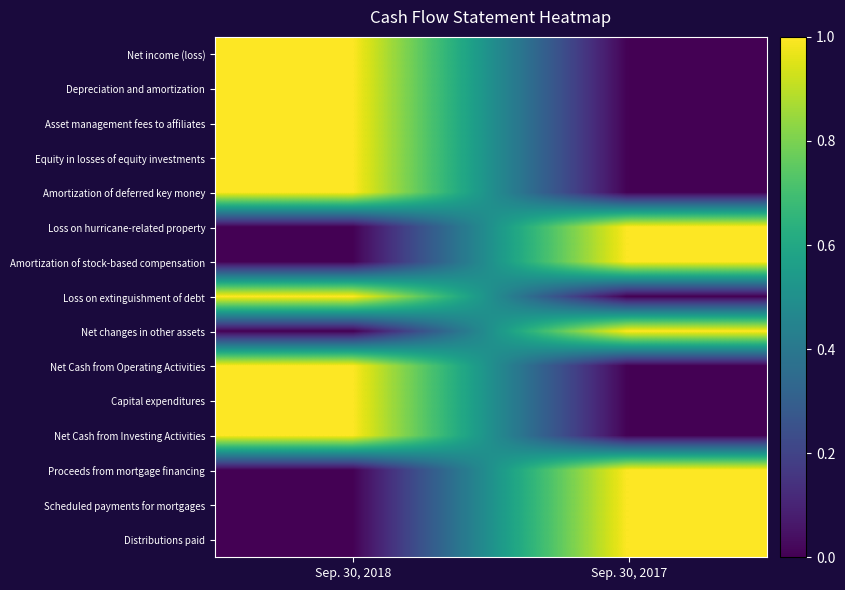

Reading right to left, list all the values displayed in this chart.

Net income (loss): Sep. 30, 2017=0	Sep. 30, 2018=1
Depreciation and amortization: Sep. 30, 2017=0	Sep. 30, 2018=1
Asset management fees to affiliates: Sep. 30, 2017=0	Sep. 30, 2018=1
Equity in losses of equity investments: Sep. 30, 2017=0	Sep. 30, 2018=1
Amortization of deferred key money: Sep. 30, 2017=0	Sep. 30, 2018=1
Loss on hurricane-related property: Sep. 30, 2017=1	Sep. 30, 2018=0
Amortization of stock-based compensation: Sep. 30, 2017=1	Sep. 30, 2018=0
Loss on extinguishment of debt: Sep. 30, 2017=0	Sep. 30, 2018=1
Net changes in other assets: Sep. 30, 2017=1	Sep. 30, 2018=0
Net Cash from Operating Activities: Sep. 30, 2017=0	Sep. 30, 2018=1
Capital expenditures: Sep. 30, 2017=0	Sep. 30, 2018=1
Net Cash from Investing Activities: Sep. 30, 2017=0	Sep. 30, 2018=1
Proceeds from mortgage financing: Sep. 30, 2017=1	Sep. 30, 2018=0
Scheduled payments for mortgages: Sep. 30, 2017=1	Sep. 30, 2018=0
Distributions paid: Sep. 30, 2017=1	Sep. 30, 2018=0